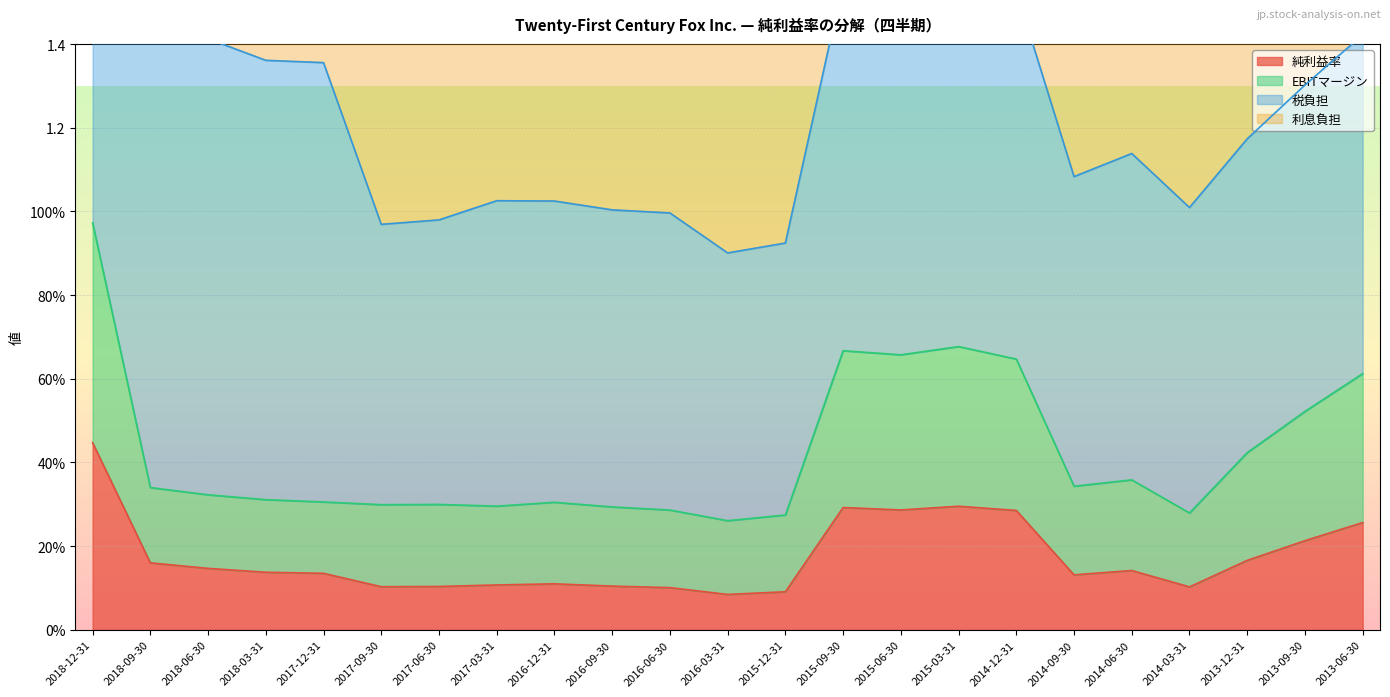

In 純利益率, how many points are higher than both neighbors (excluding endpoints)?

4